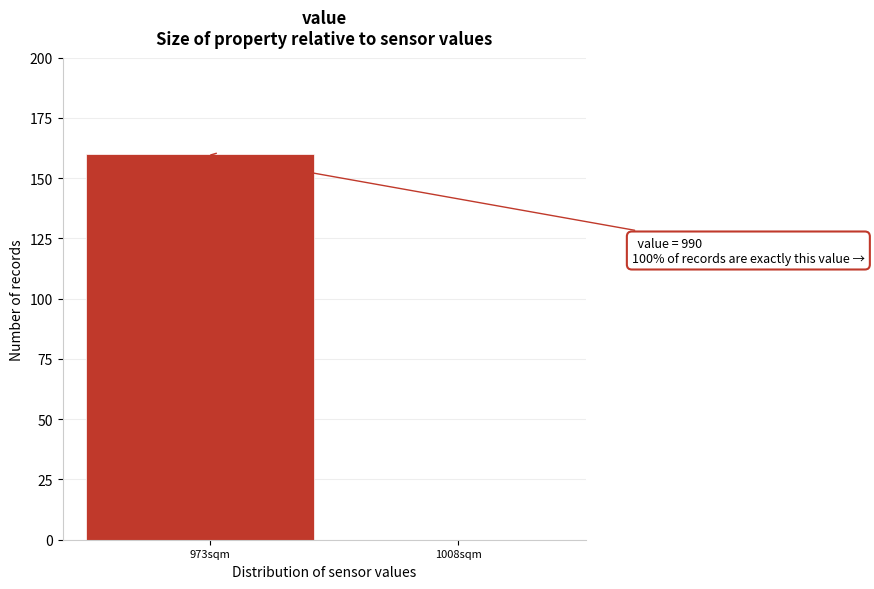

Reading left to right, extract all data points from this chart.

973sqm=160	1008sqm=0